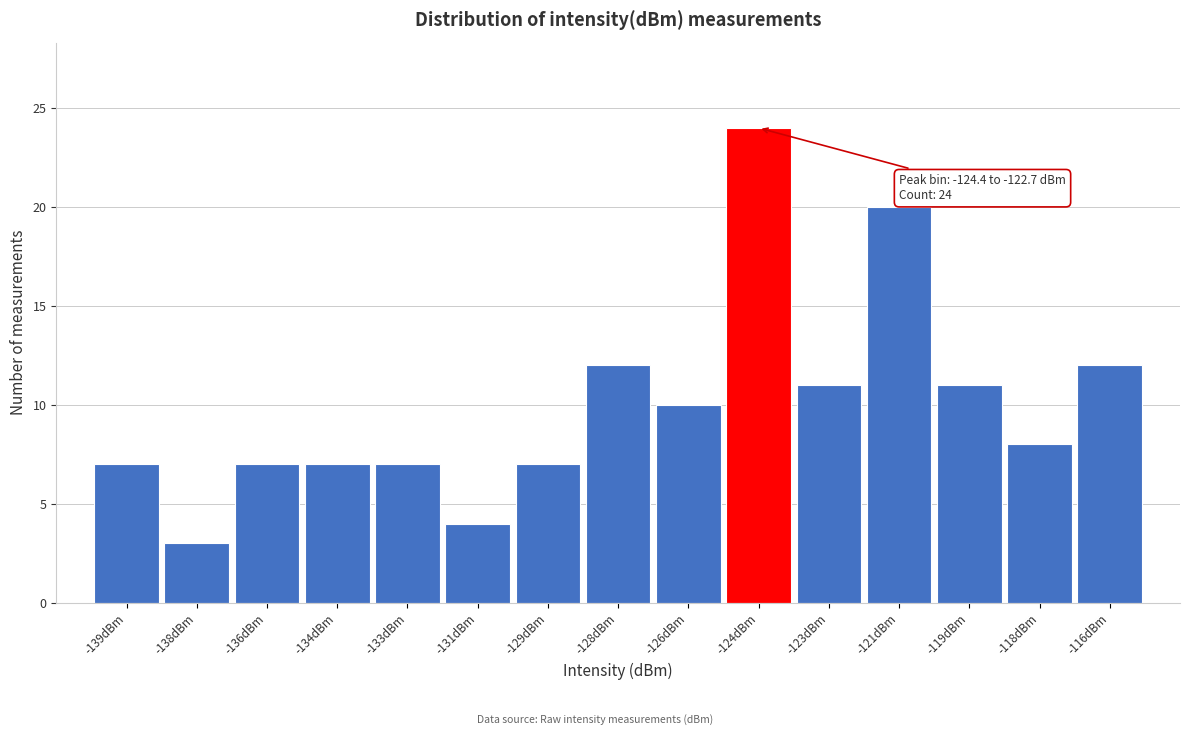

Reading left to right, list all the values displayed in this chart.

-139dBm=7	-138dBm=3	-136dBm=7	-134dBm=7	-133dBm=7	-131dBm=4	-129dBm=7	-128dBm=12	-126dBm=10	-124dBm=24	-123dBm=11	-121dBm=20	-119dBm=11	-118dBm=8	-116dBm=12